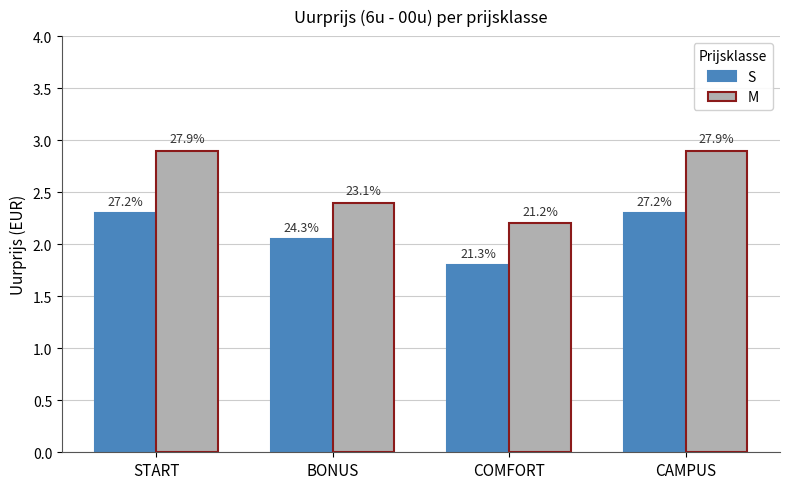

Reading left to right, what are all the values shown in this chart?

S: 2.3	2.0	1.8	2.3
M: 2.9	2.4	2.2	2.9